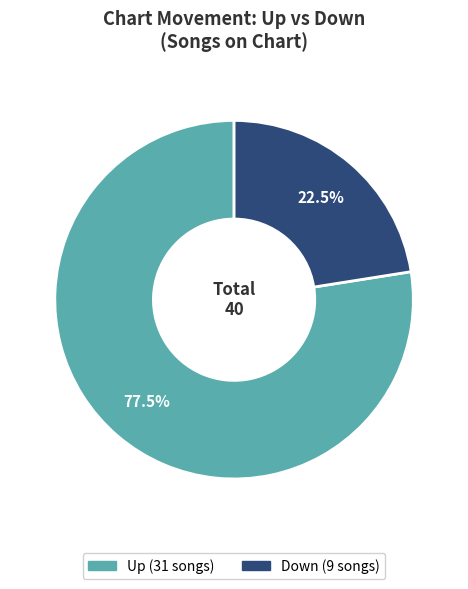

Does any single category account for the majority?

Yes